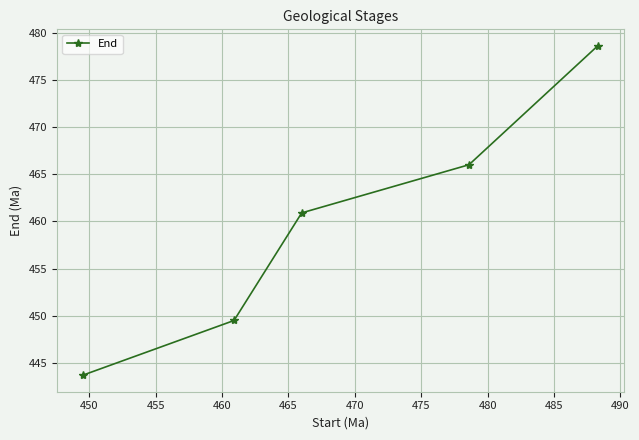

What is the value of the 2nd point from the left?

449.5